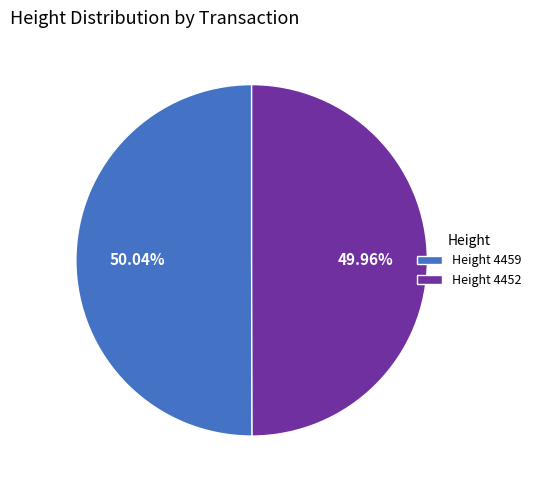

Count the number of slices in the pie.

2